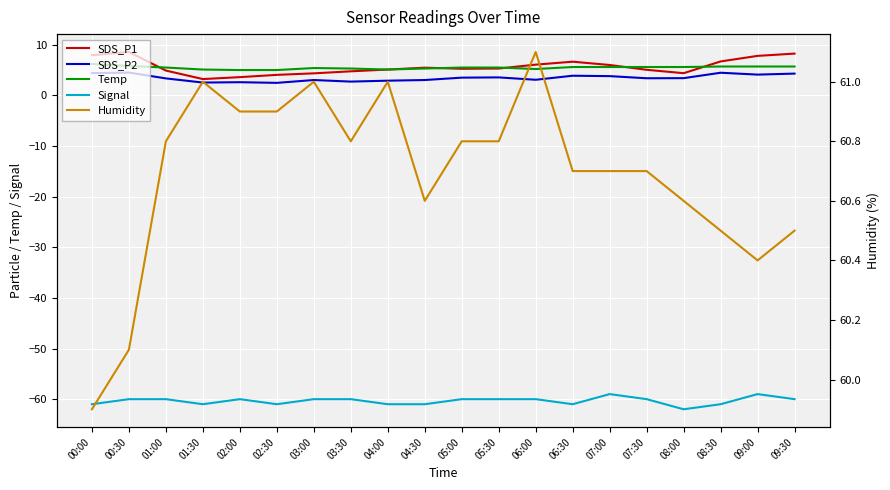

What is the difference between the maximum and minimum values in the Humidity series?

1.2